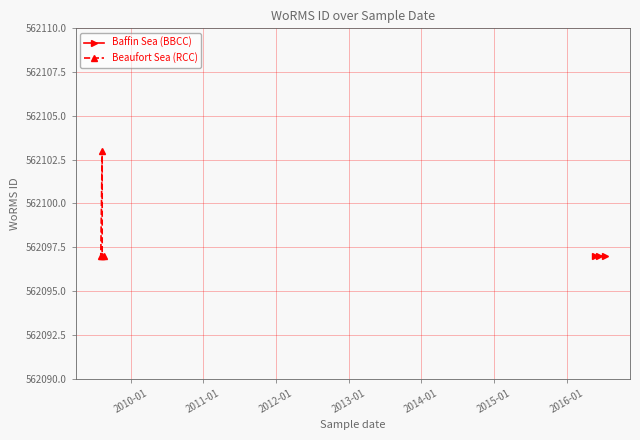

Does the chart display data point markers on the line(s)?

Yes